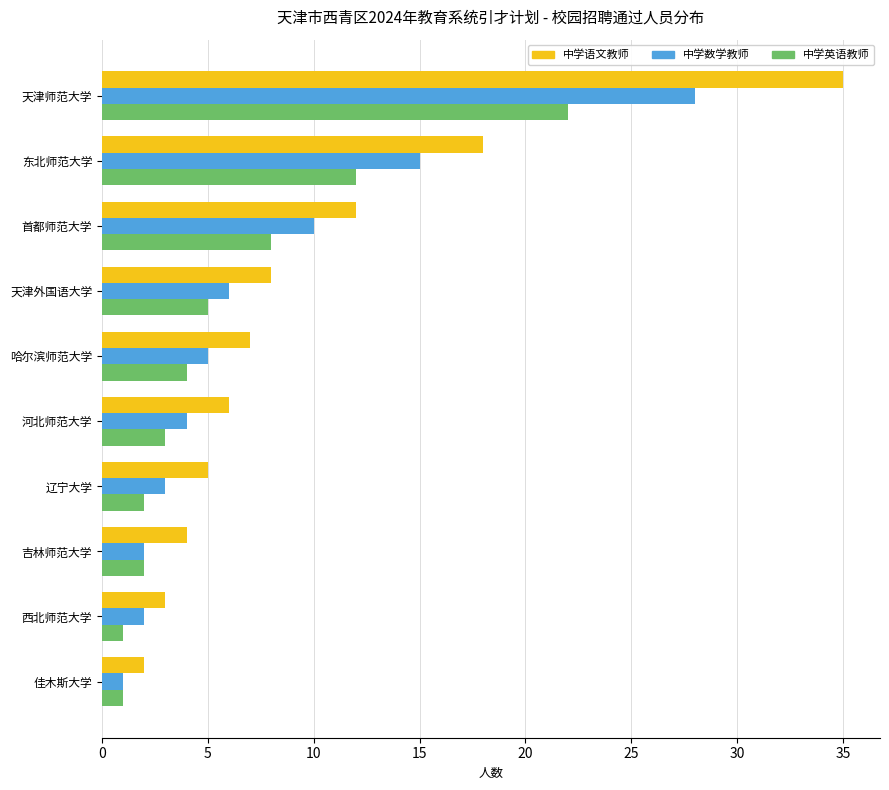

Is the value of 中学语文教师 at 东北师范大学 greater than the value of 中学英语教师 at 哈尔滨师范大学?

Yes